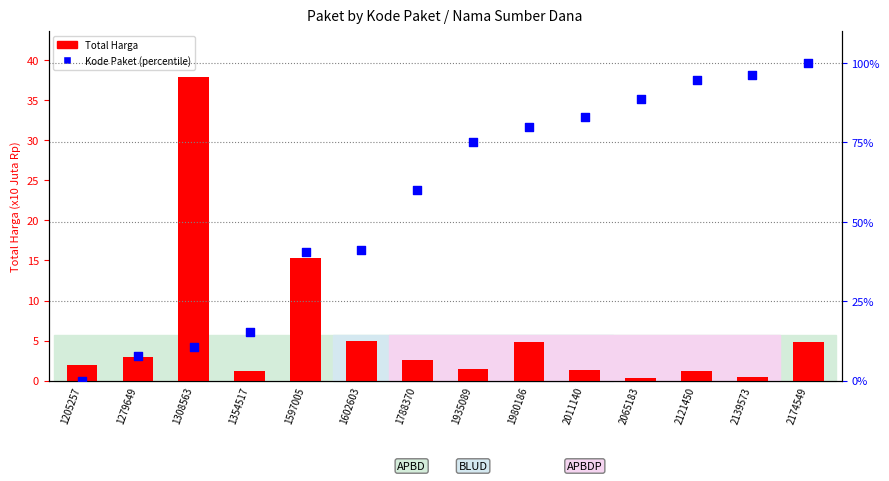

Which series reaches the minimum Y coordinate?

Kode Paket (percentile)